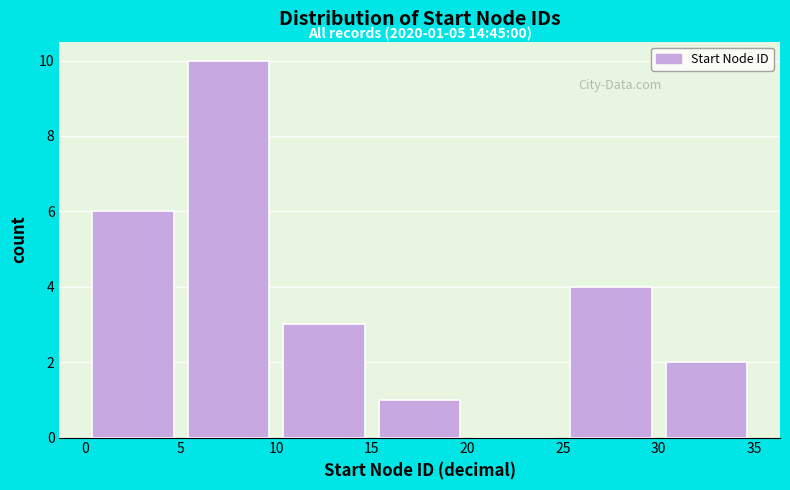

Which range on the x-axis has the tallest bar?

5 to 10